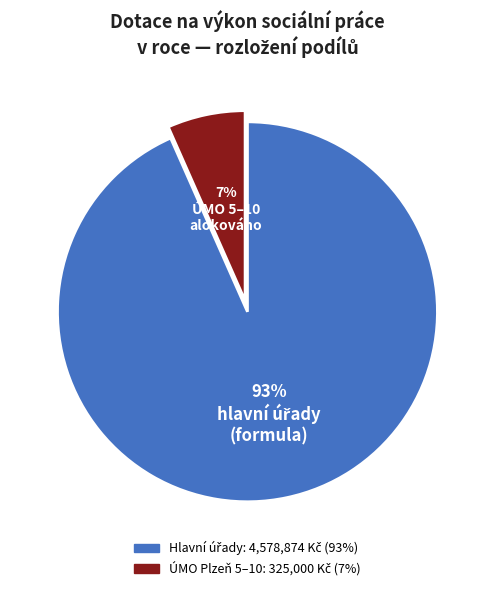

To the nearest percent, what is the average slice percentage?

50%